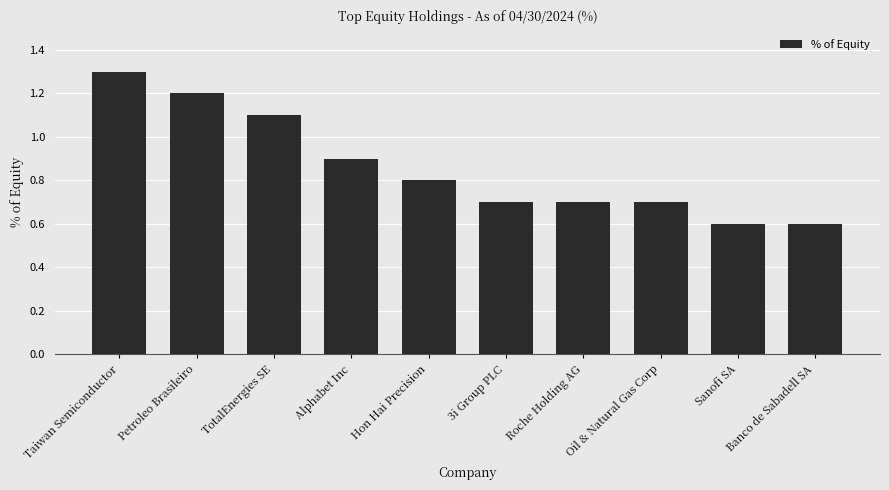

Does the chart contain any negative values?

No